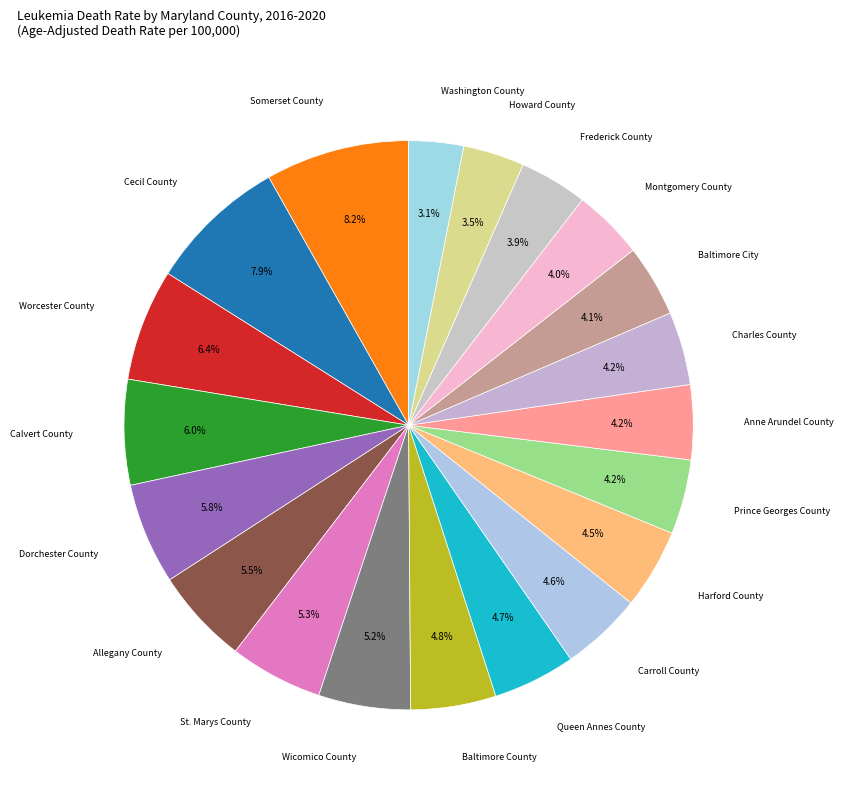

Which has a higher value, Harford County or Calvert County?

Calvert County